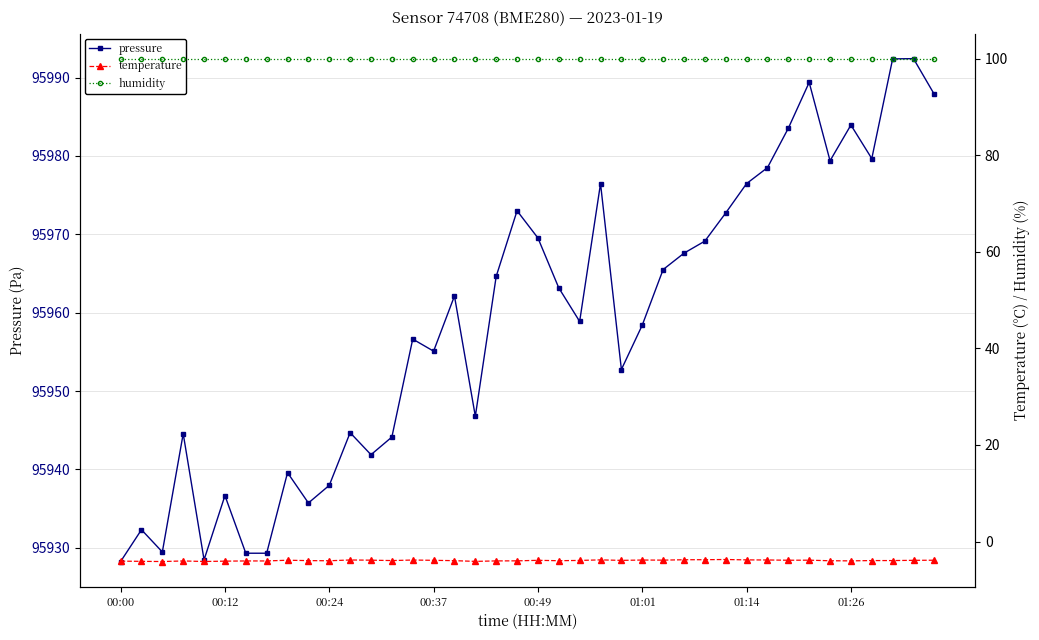

How many lines are shown in the chart?

3